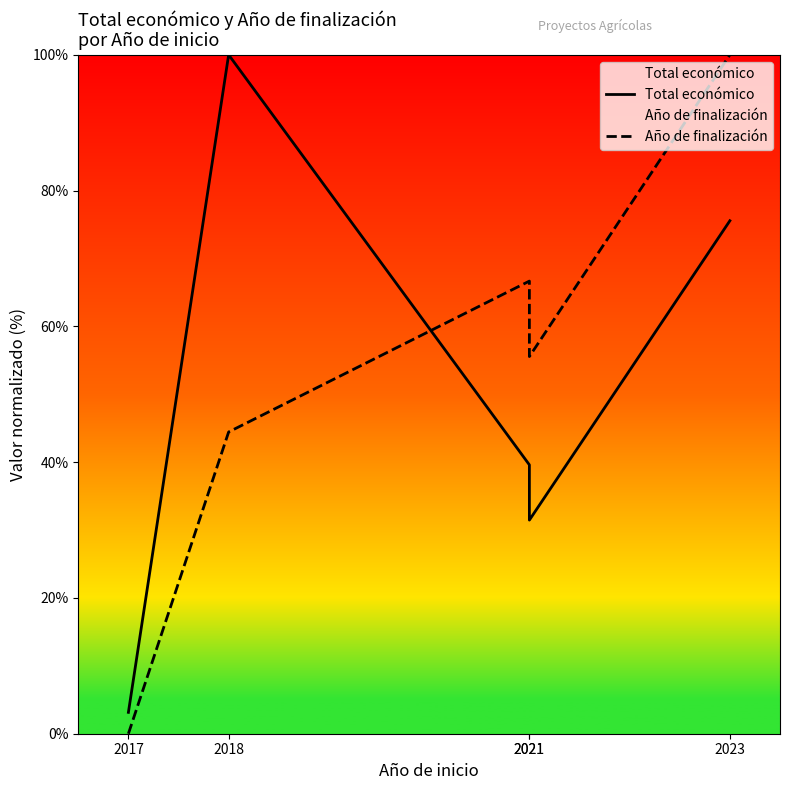

What is the value of the Total económico point at the 1st from the left?

3.1